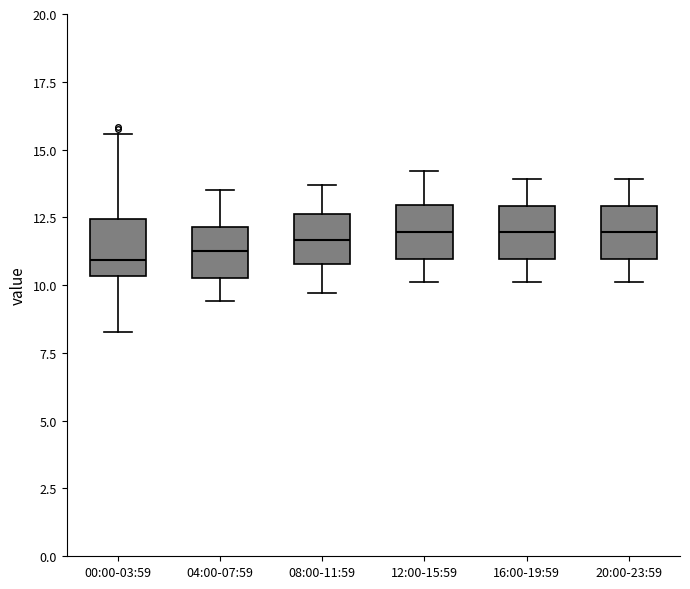

Where does the median line of the box for 08:00-11:59 sit on the y-axis? The values are not printed on the chart, so give them approximately, as read against the axis.

11.5